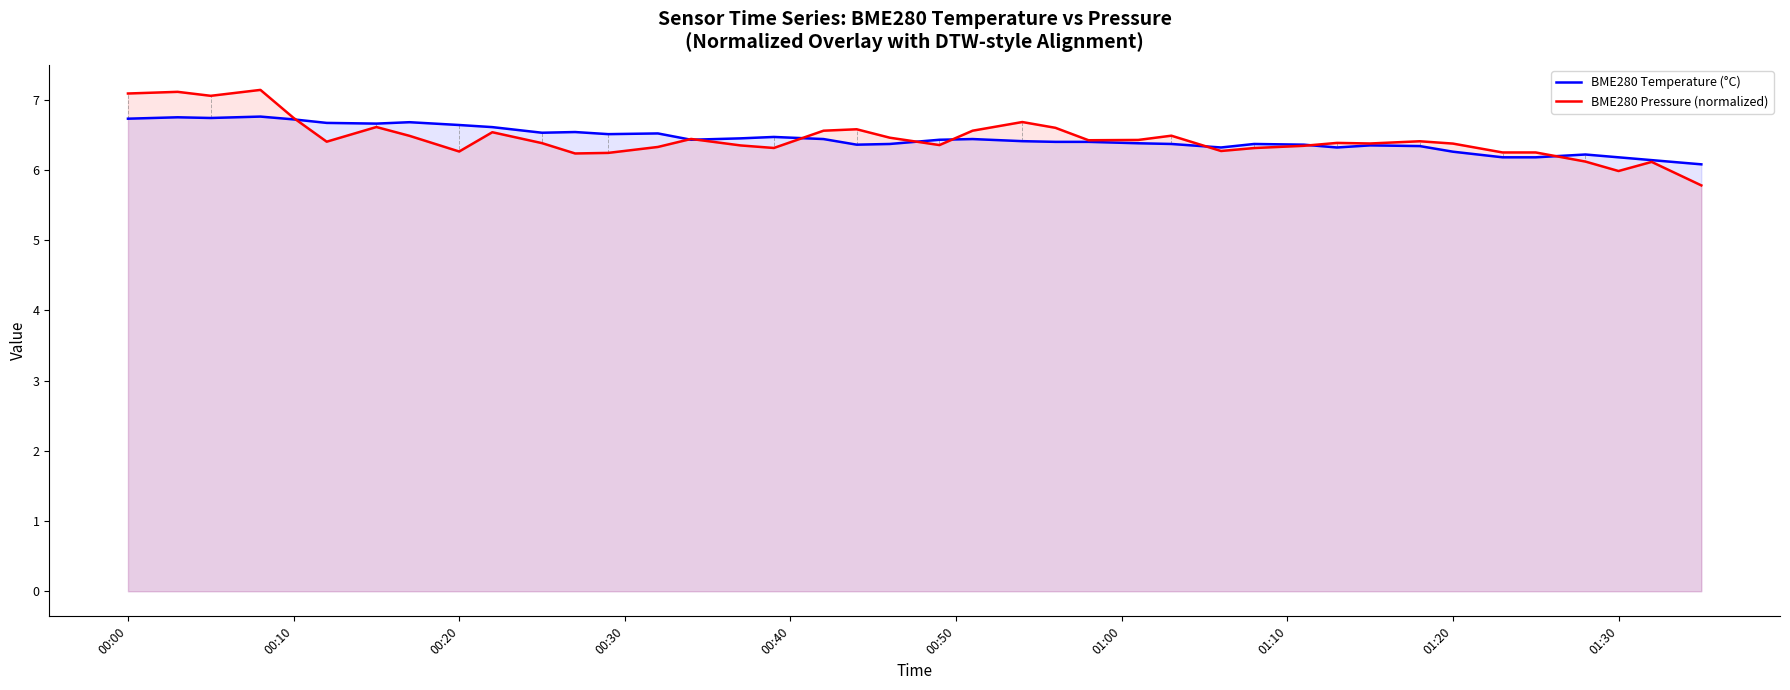

True or false: BME280 Pressure (normalized) has more than 1 interior local peaks.

True